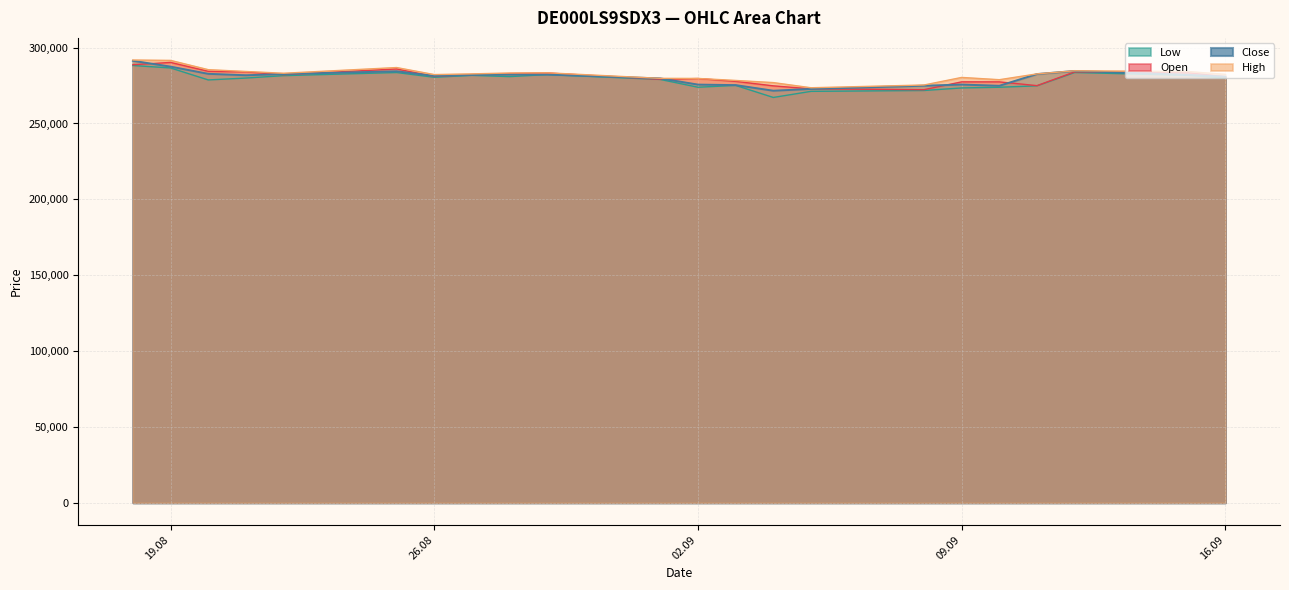

What is the value of the Open point at the 18th from the left?

277424